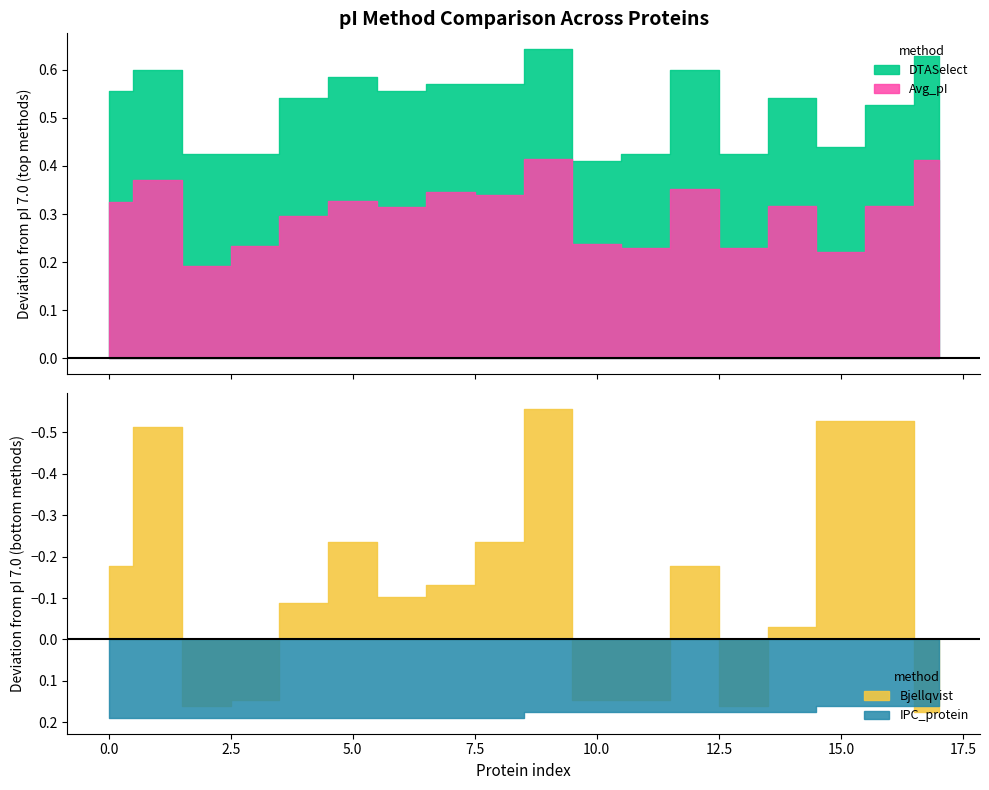

After their last crossing, which series has the higher values: IPC_protein or Bjellqvist?

Bjellqvist